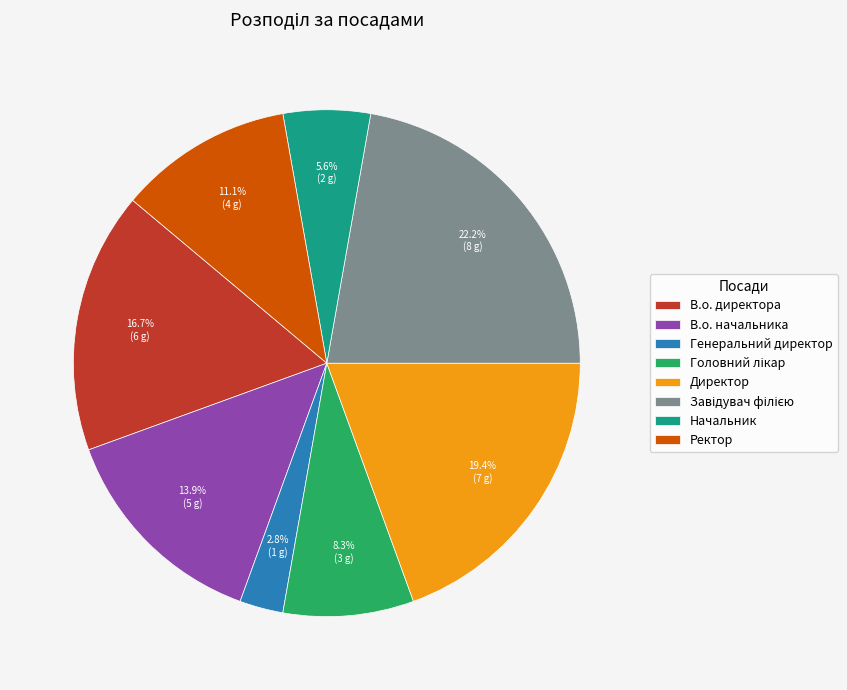

What is the ratio of the value at Начальник to the value at Директор?

0.3